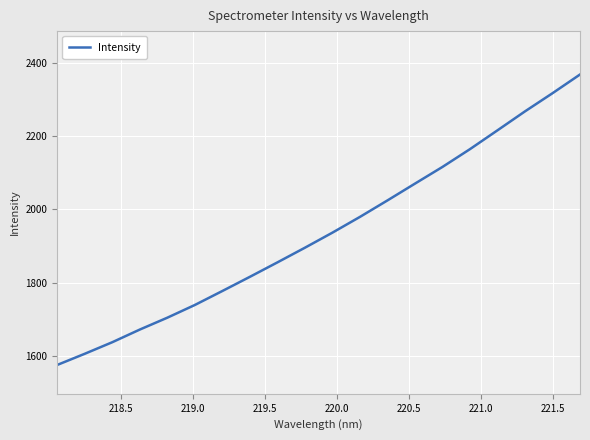

What is the difference between the maximum and minimum values?

792.4